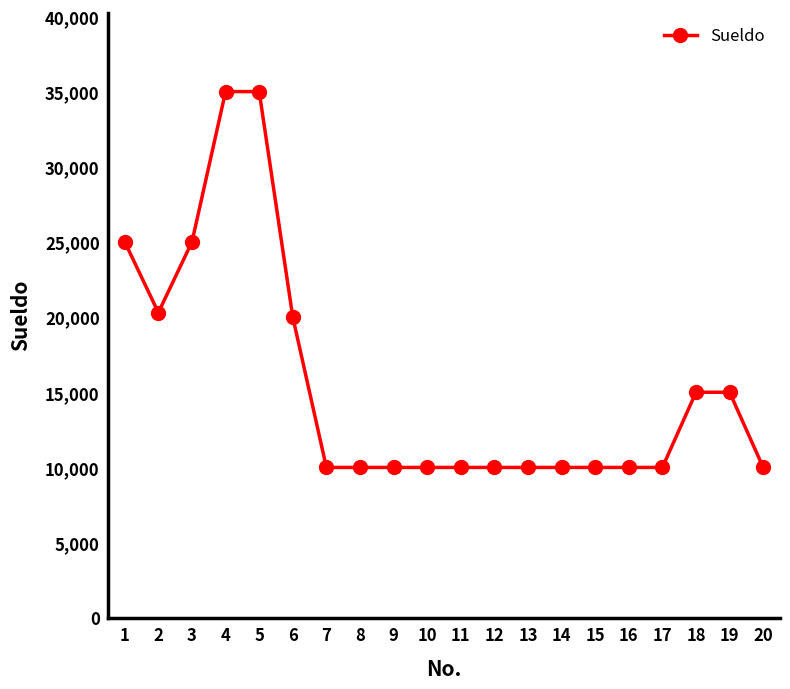

What is the sum of all values?

310300